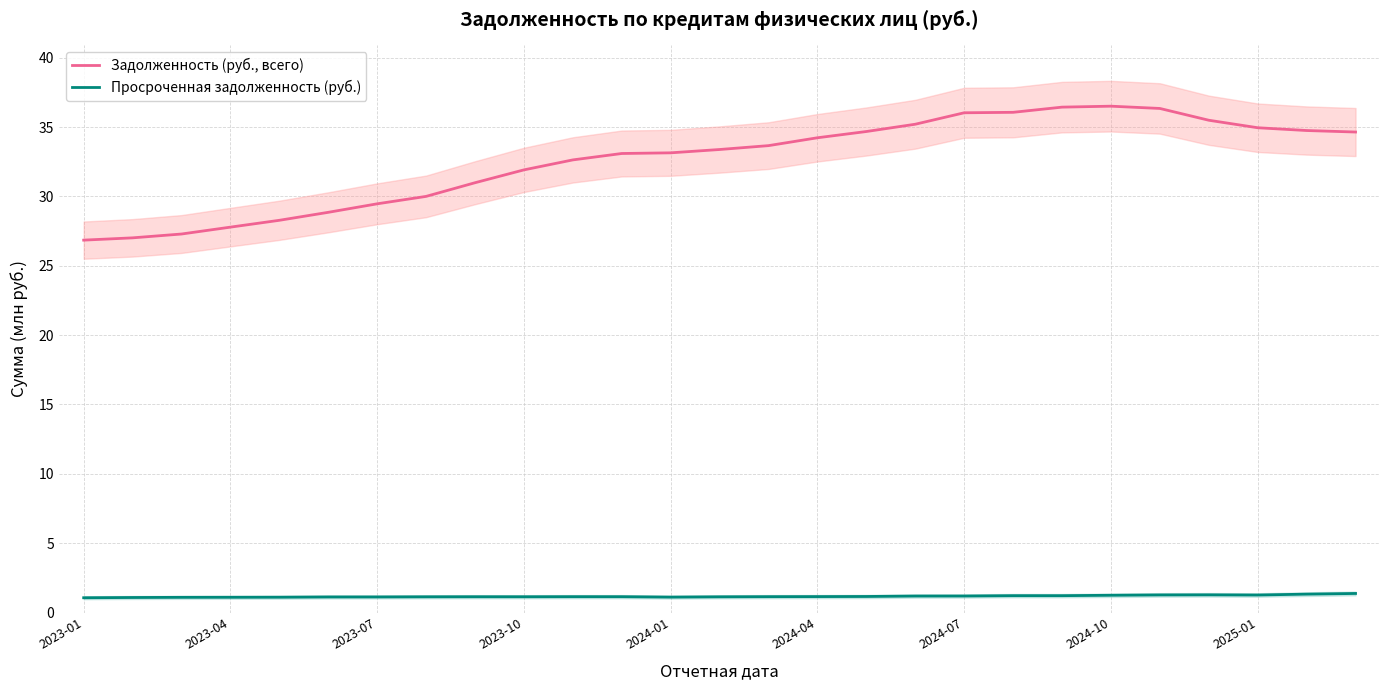

Is it true that Задолженность (руб., всего) equals 54.8 at 11?

False